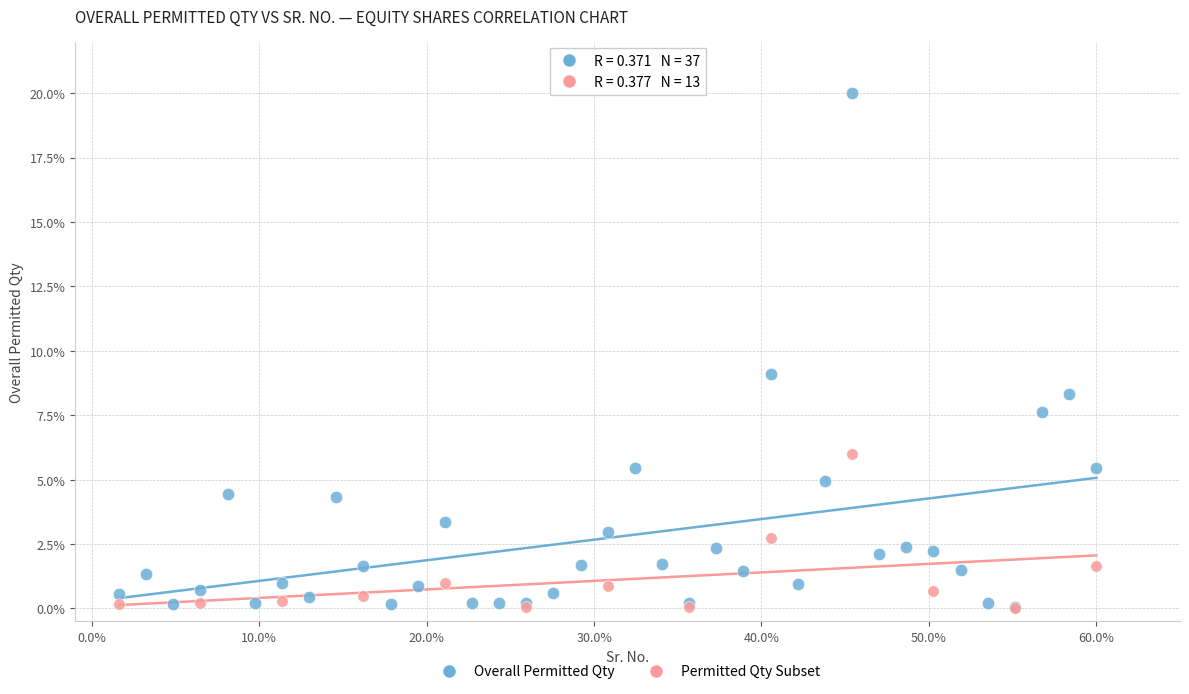

Which series has the widest spread of Y values?

Overall Permitted Qty